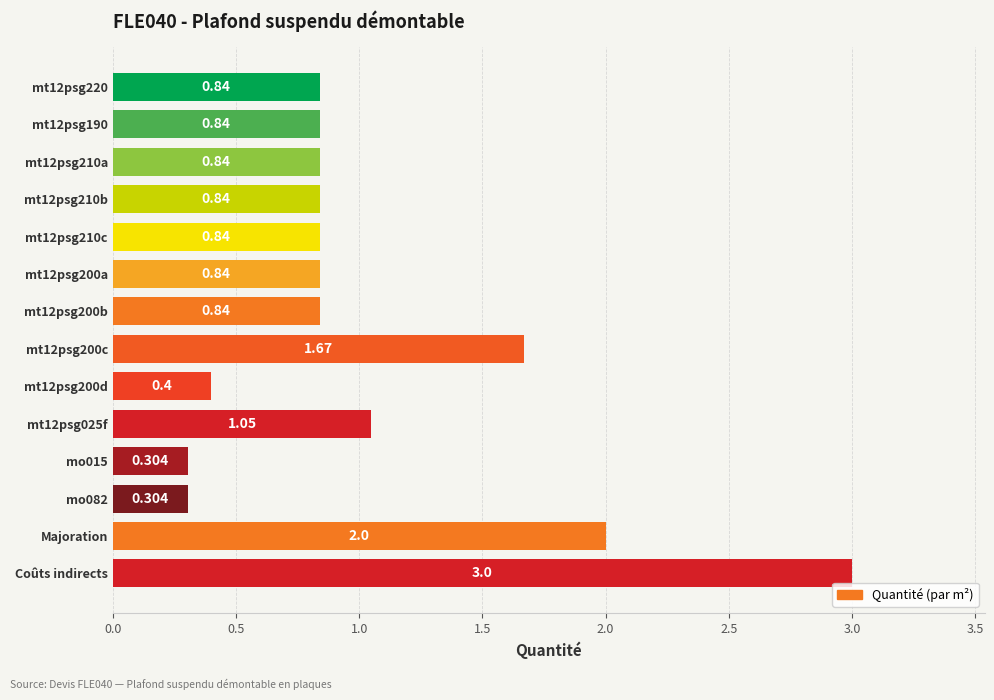

Which category has the highest value across all series?

Coûts indirects